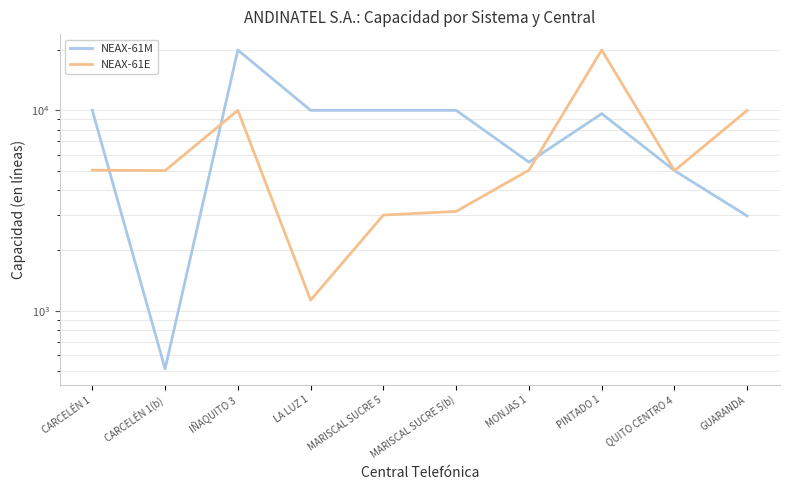

What is the value of the NEAX-61E point at the 1st from the left?

5028